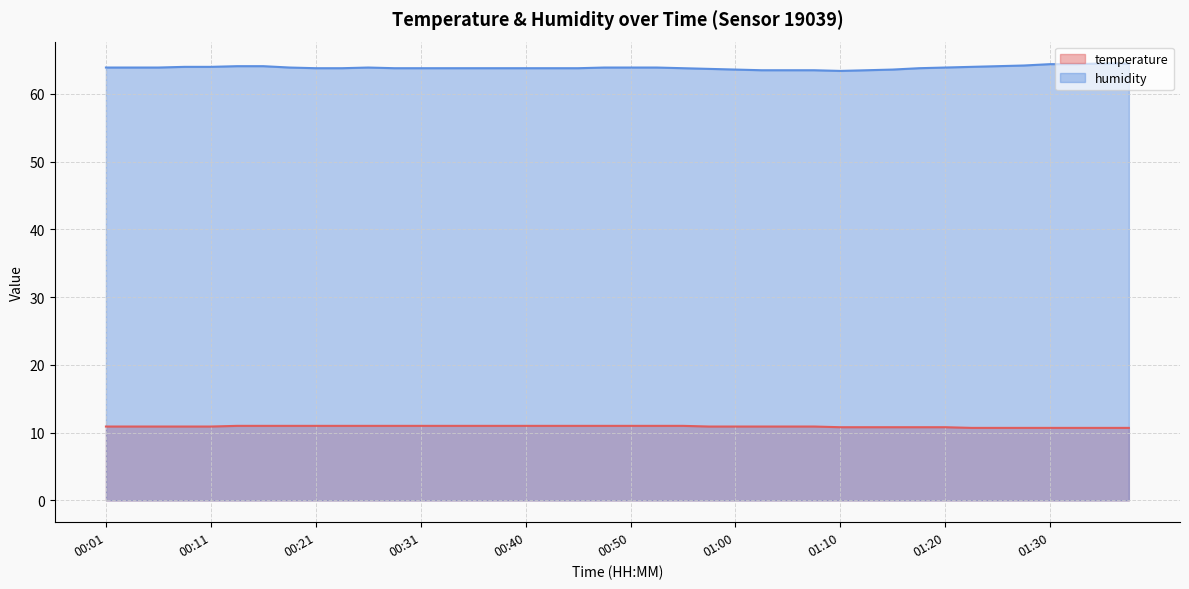

The value of temperature at 00:26 is 2.7. True or false?

False